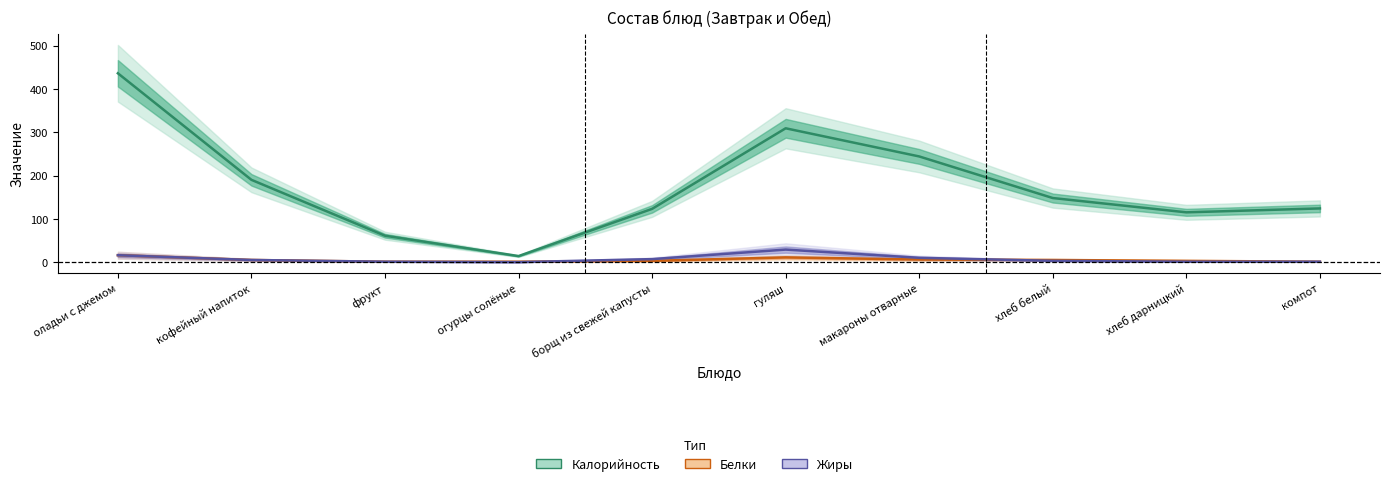

How many values in the Калорийность series are below 148?

5